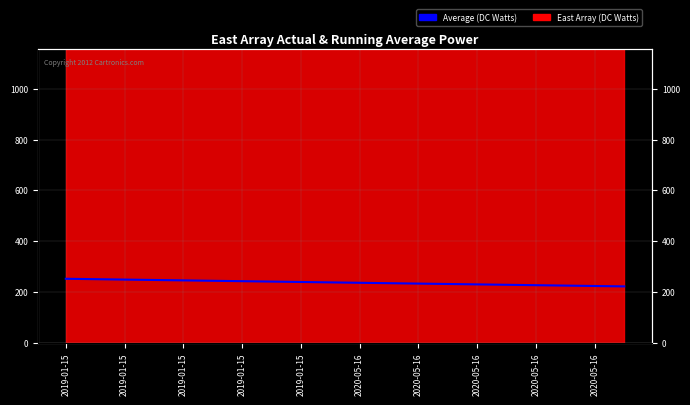

How many lines are shown in the chart?

1